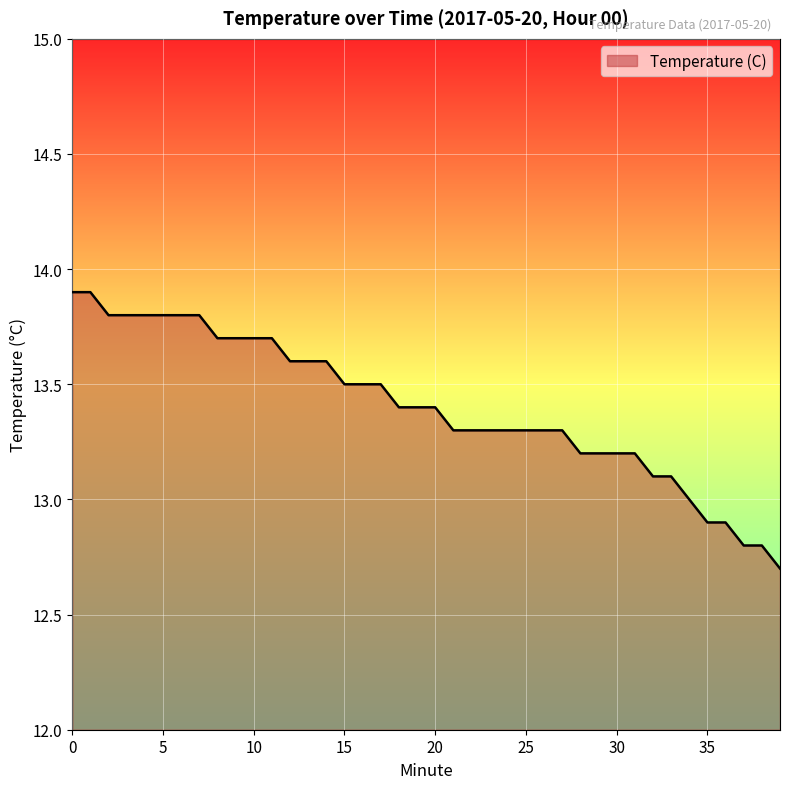

How many lines are shown in the chart?

1